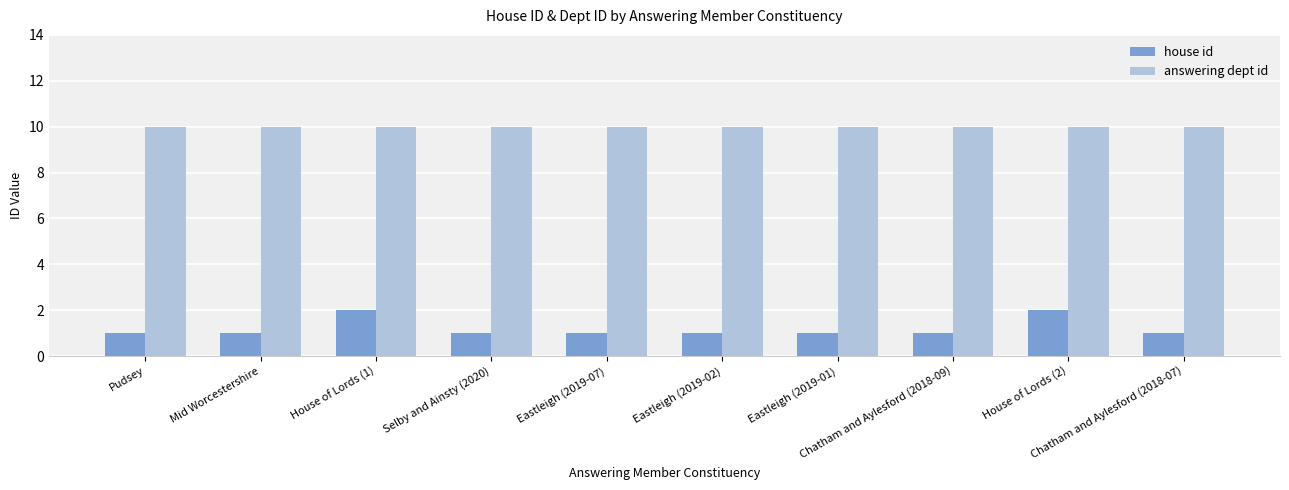

What is the lowest value of the house id series?

1